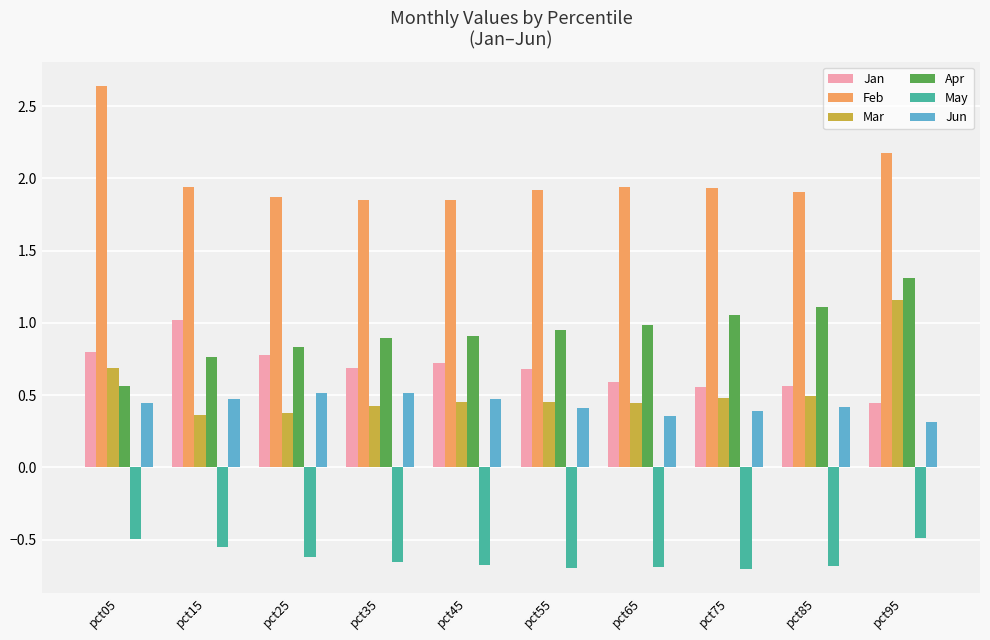

What is the total value across all series at pct35?

3.7